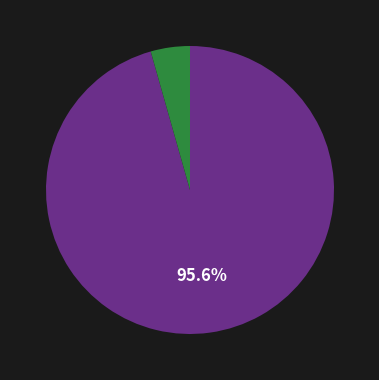

Does any single category account for the majority?

Yes